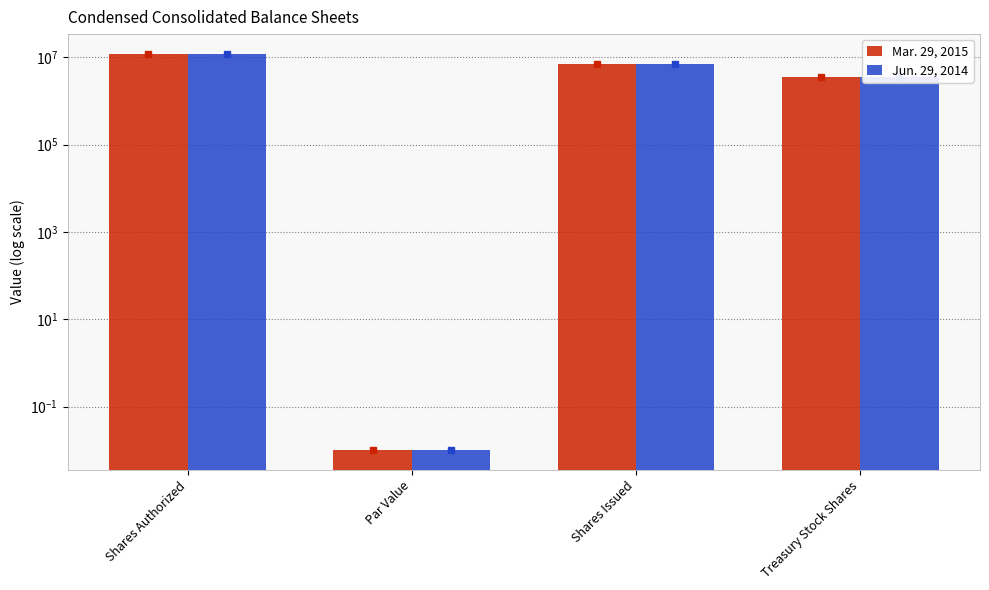

Reading right to left, list all the values displayed in this chart.

Mar. 29, 2015: 3624754.0	7144978.0	0.0	12000000.0
Jun. 29, 2014: 3625492.0	7110308.0	0.0	12000000.0